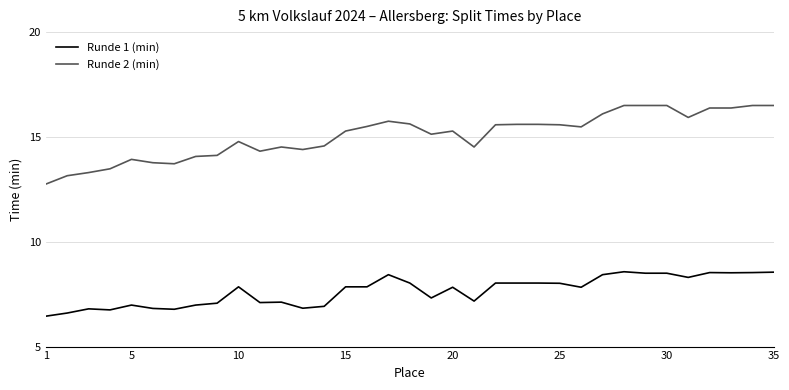

Which series has the largest total across all categories?

Runde 2 (min)